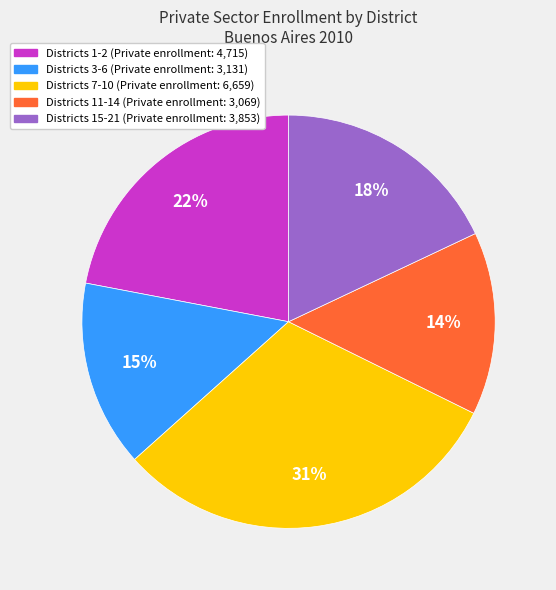

Does any single category account for the majority?

No